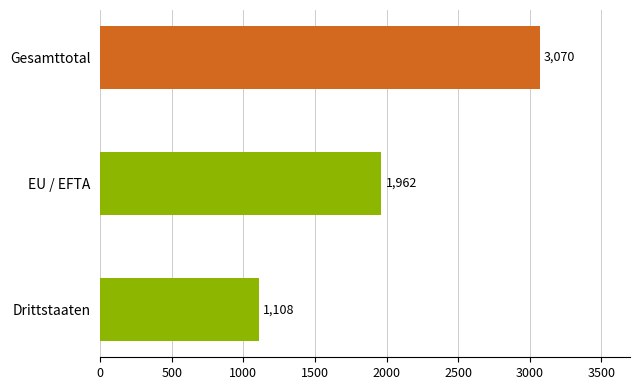

The value at EU / EFTA is 1962. True or false?

True